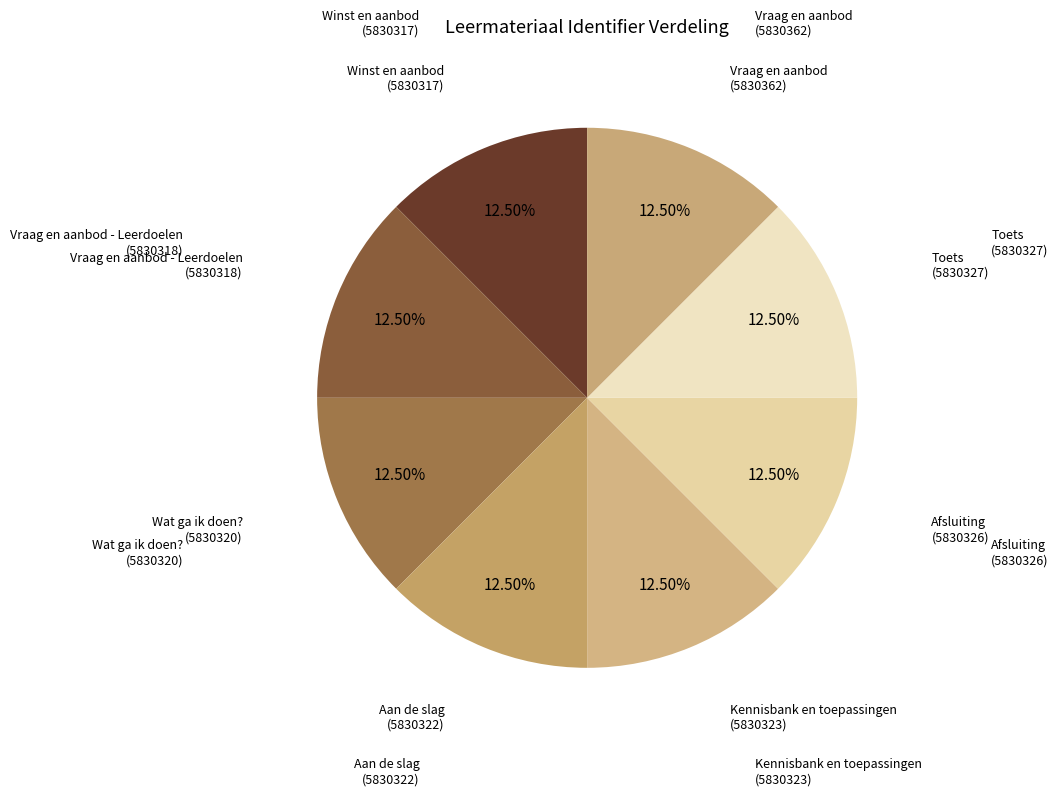

What is the ratio of the value at Aan de slag to the value at Winst en aanbod?

1.0